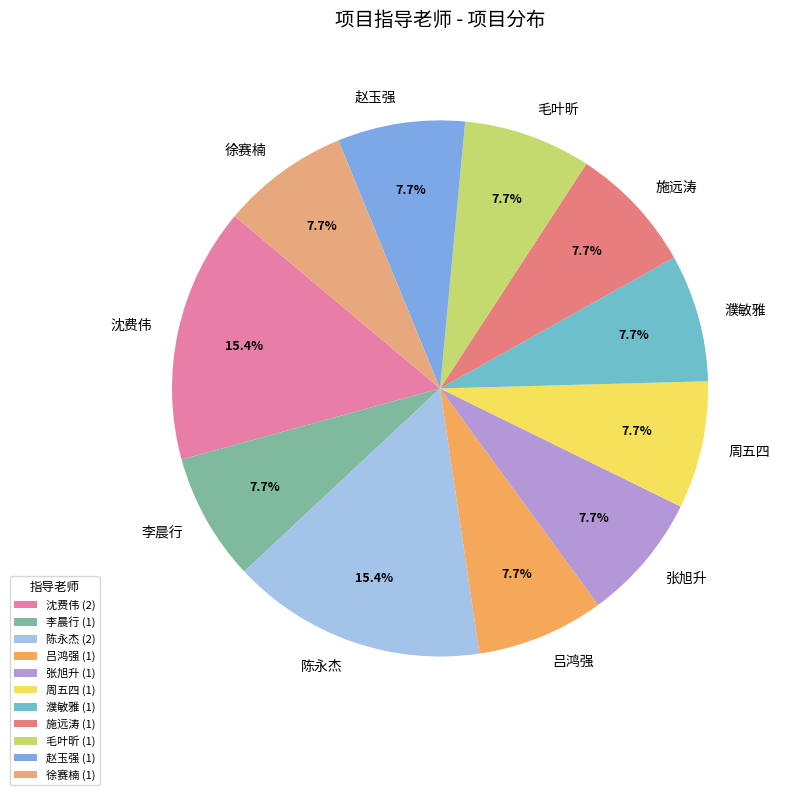

How many segments does this pie chart have?

11